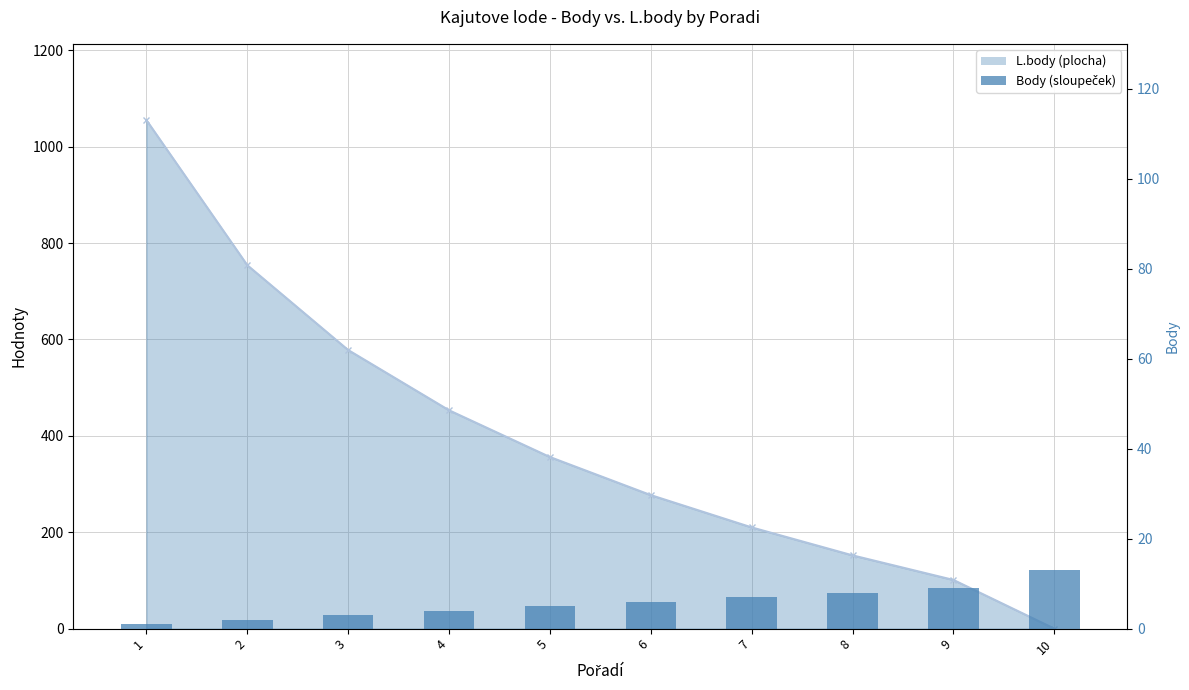

Between 2 and 5, which series saw the biggest shift?

L.body line